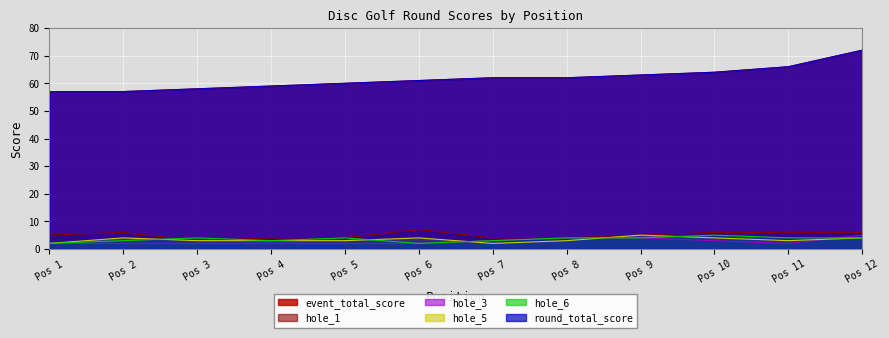

What is the value of the hole_5 point at the 11th from the left?

3